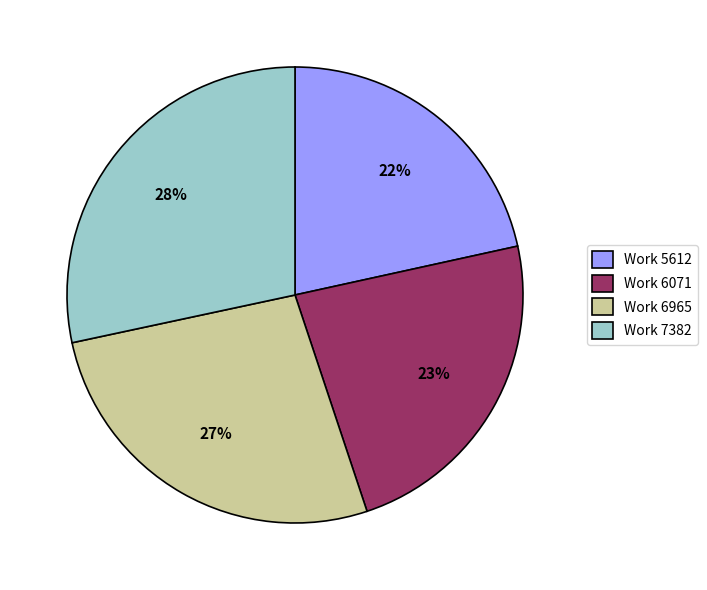

Approximately how many times larger is the value at Work 7382 compared to Work 5612?

1.3